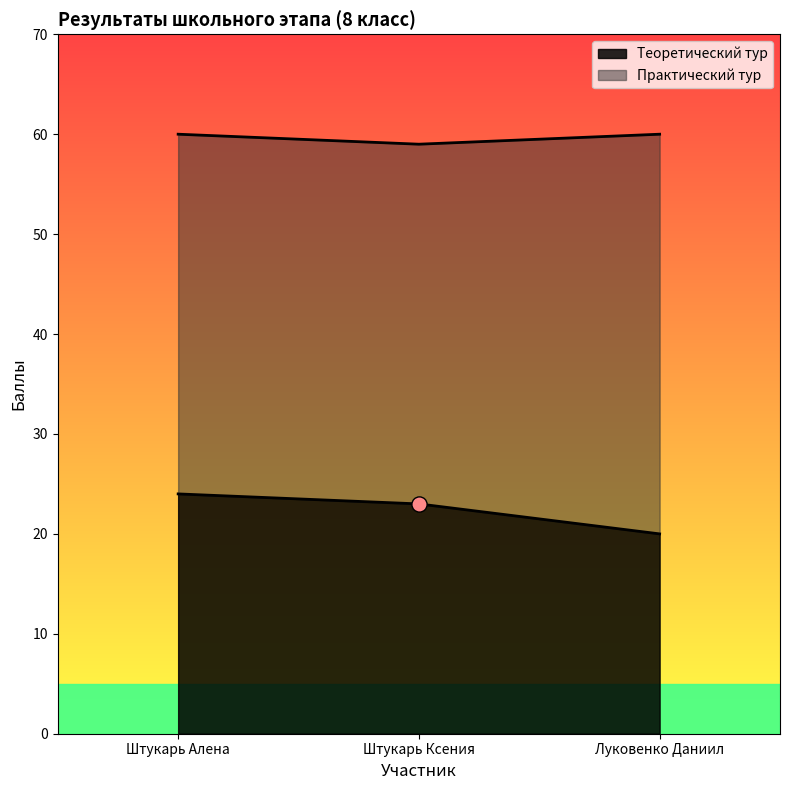

What is the total value across all series at Штукарь Алена?

84